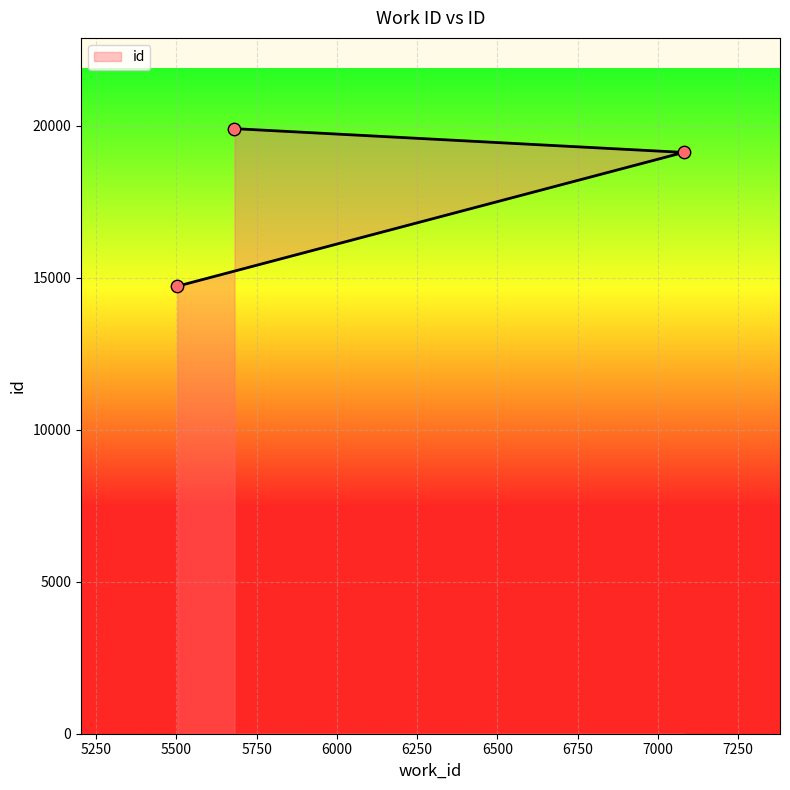

What is the change in value from 5503 to 5681?

+5184